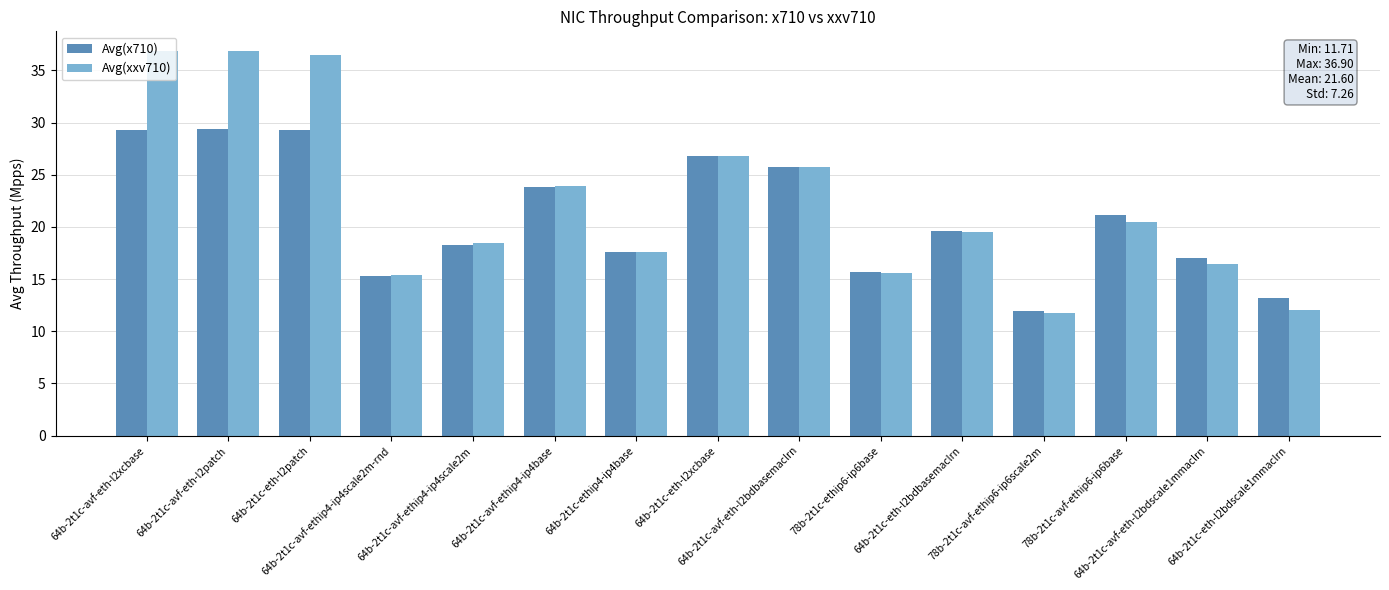

The Avg(x710) series shows 29.4 at 64b-2t1c-avf-eth-l2patch. True or false?

True